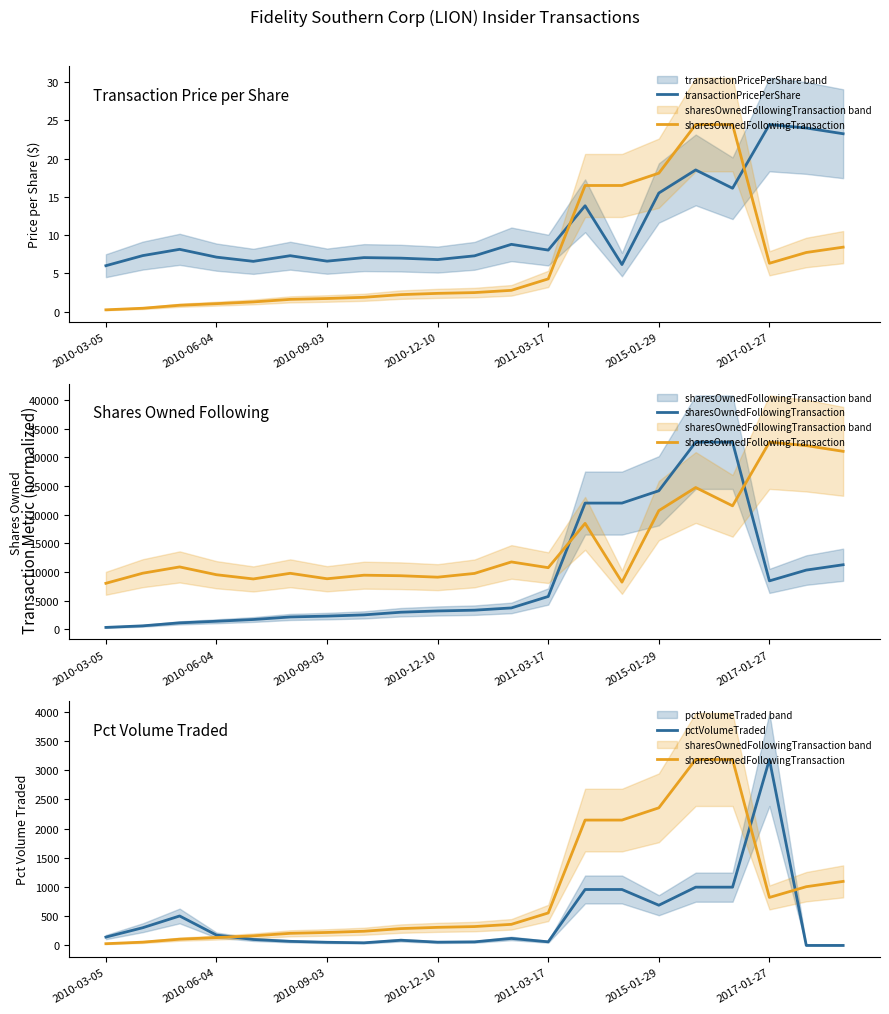

At which category does pctVolumeTraded reach its first local valley?

7